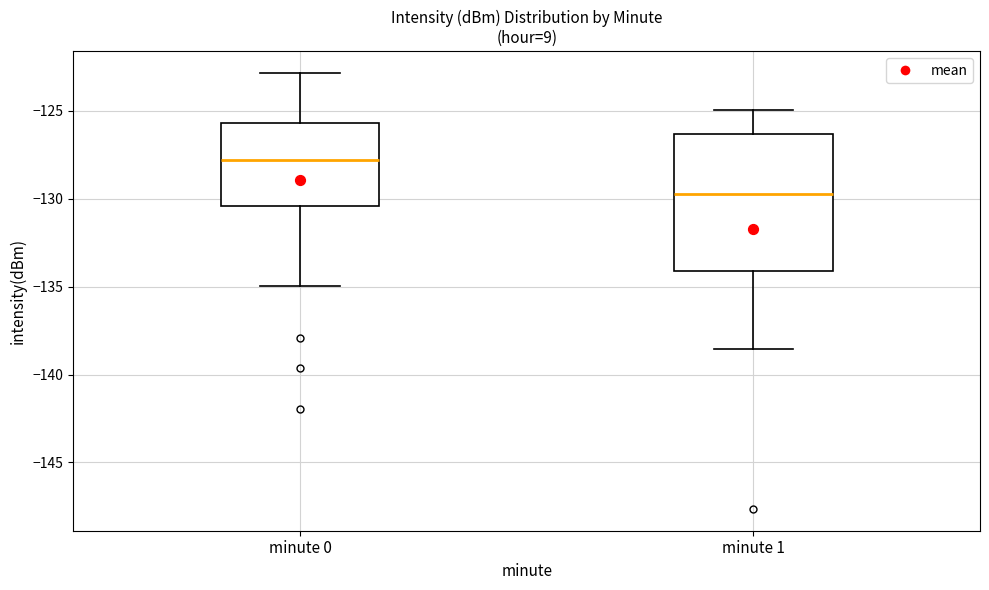

Which box has the lowest median line?

minute 1